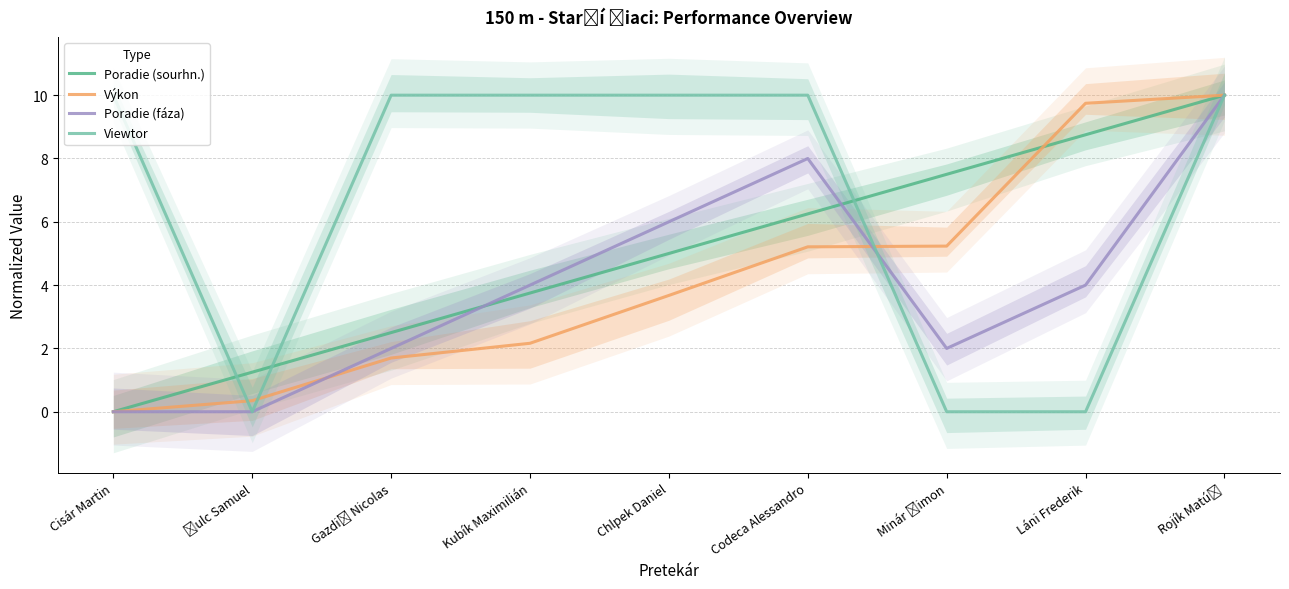

True or false: Viewtor has more than 0 interior local peaks.

False